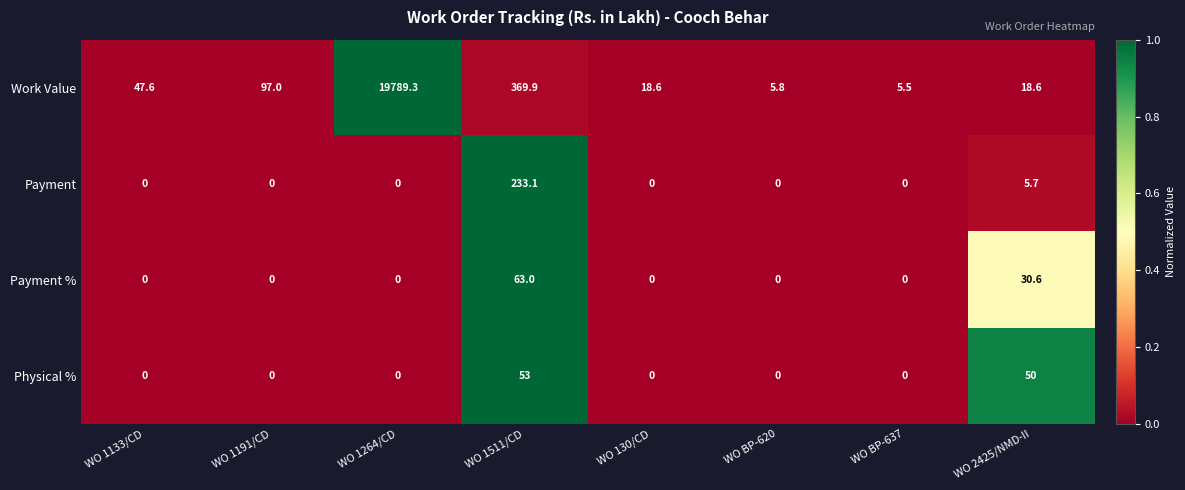

What is the difference between the maximum and minimum values in the Payment series?

233.1